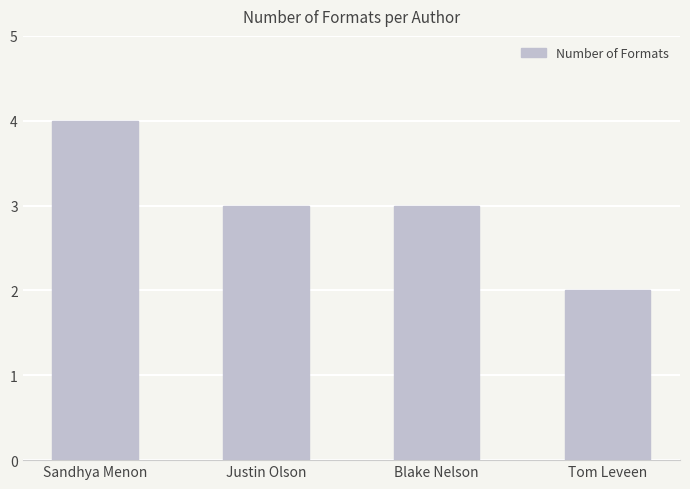

What is the change in value from Sandhya Menon to Tom Leveen?

-2